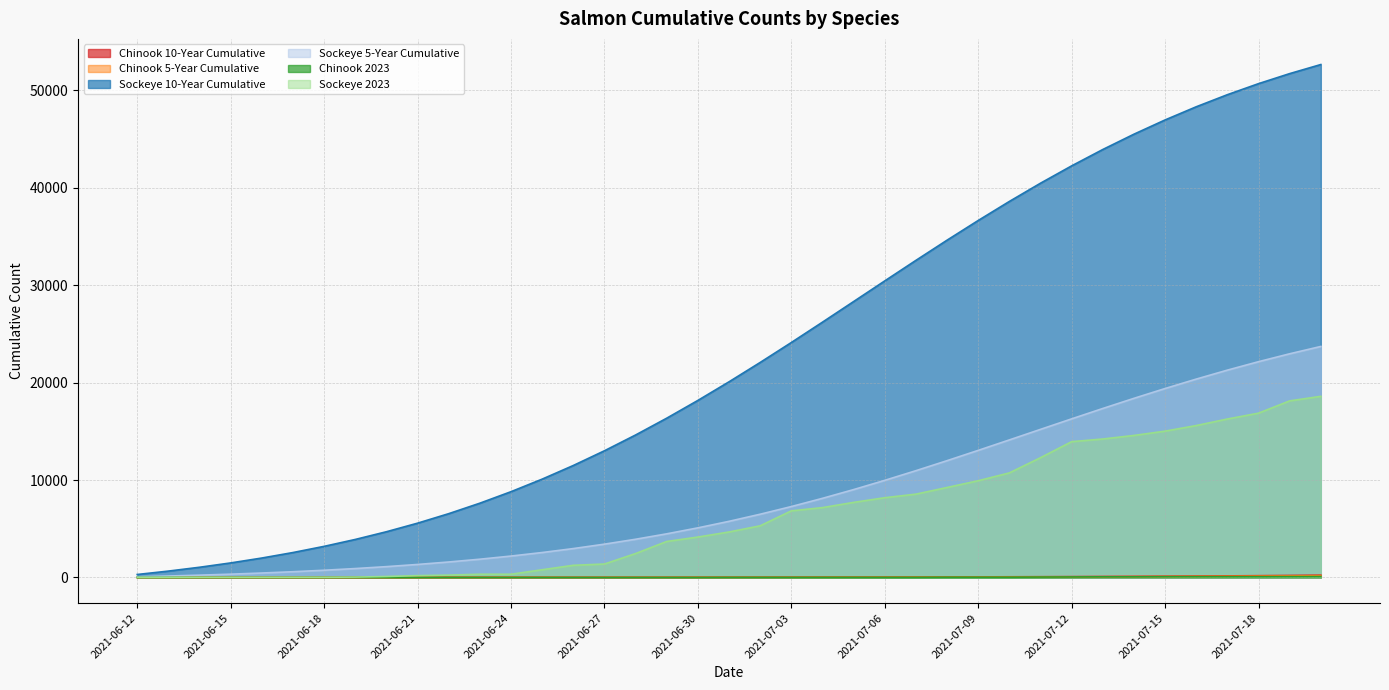

How many data points in Chinook 10-Year Cumulative are above 20?

19